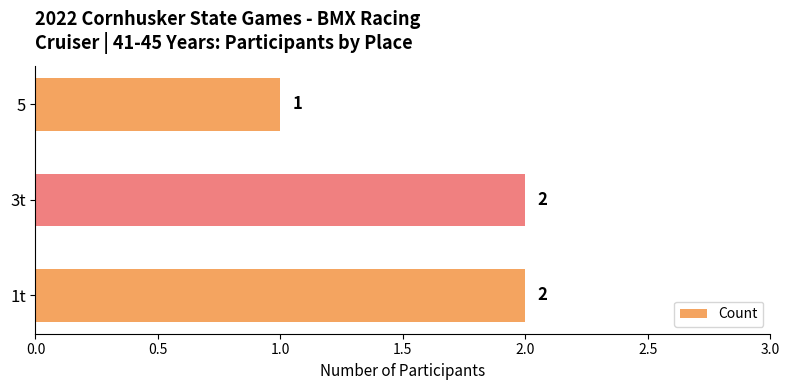

Where is the data nearest to the value 1?

5